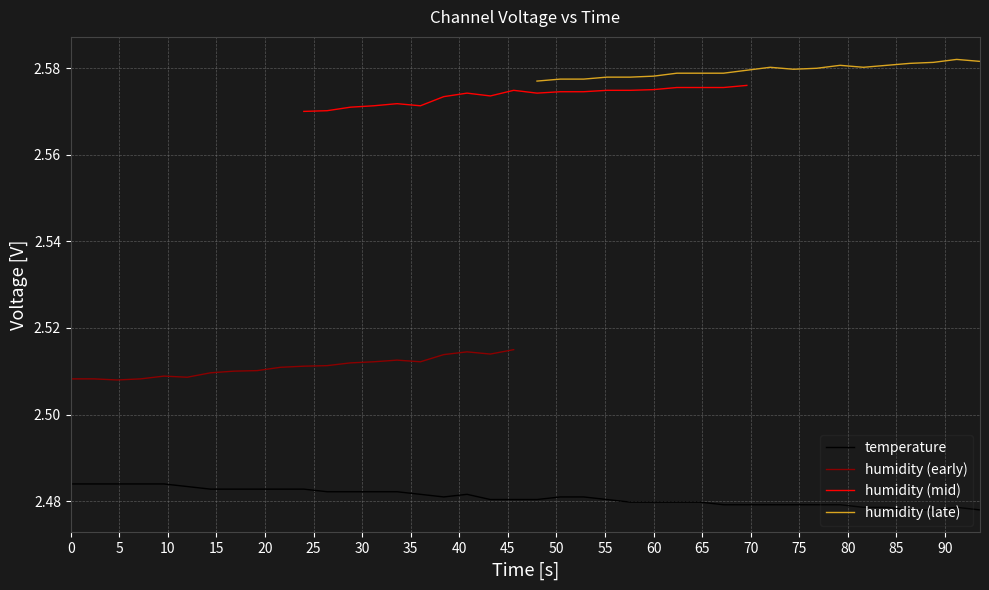

How many data points does each series have?

40